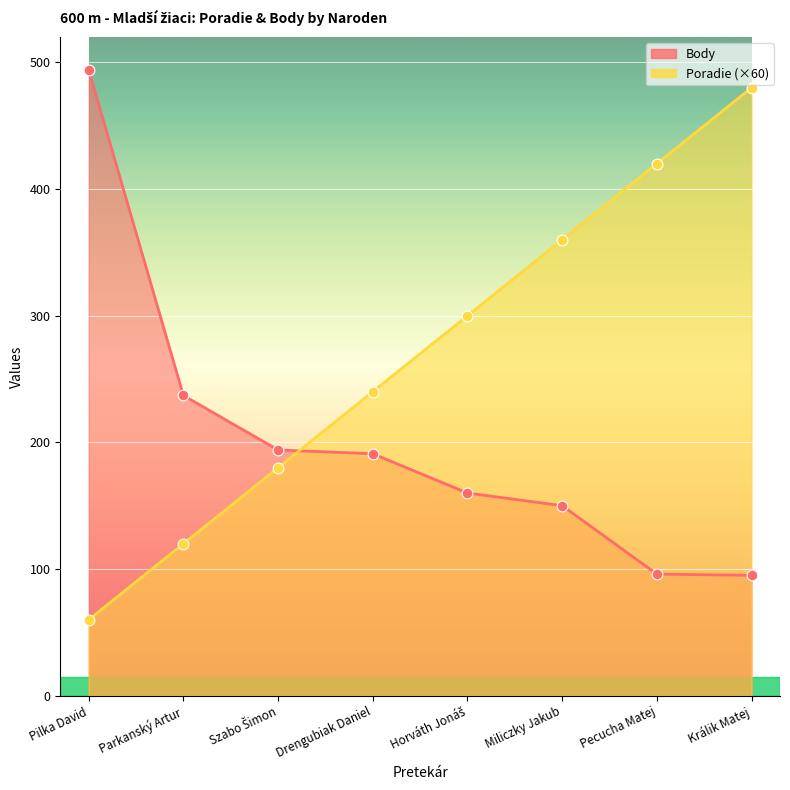

At which category is the sum across all series the highest?

Králik Matej